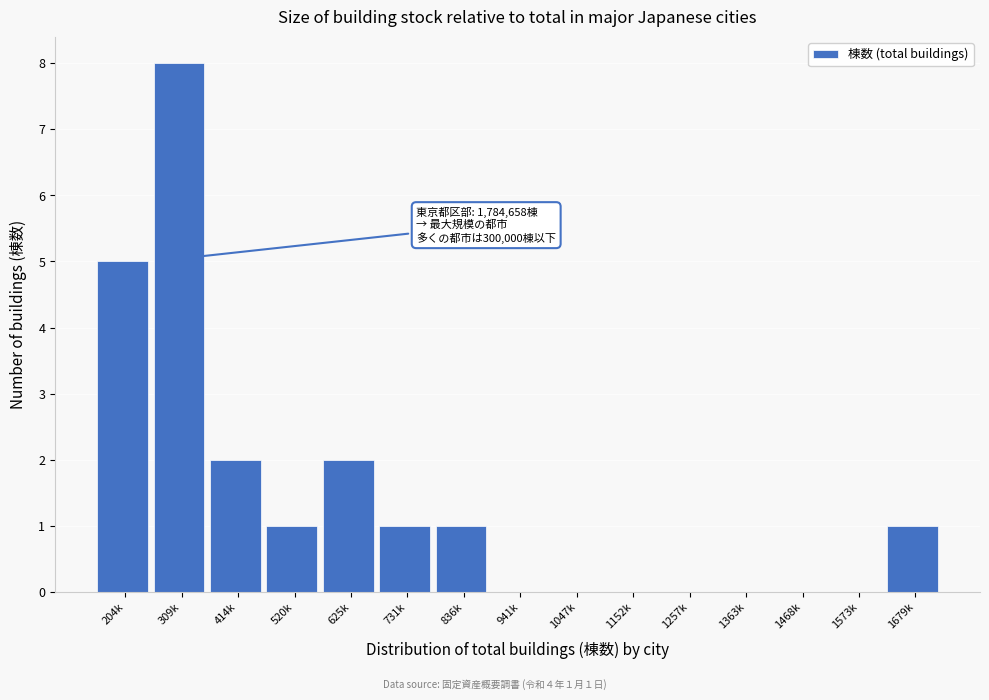

Reading left to right, extract all data points from this chart.

204k=5	309k=8	414k=2	520k=1	625k=2	731k=1	836k=1	941k=0	1047k=0	1152k=0	1257k=0	1363k=0	1468k=0	1573k=0	1679k=1